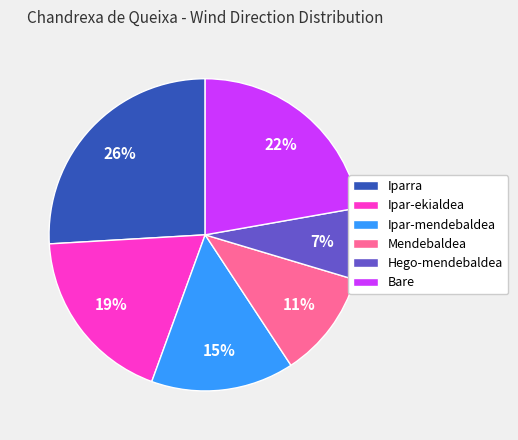

To the nearest percent, what is the difference between the largest and smallest slice percentages?

19%